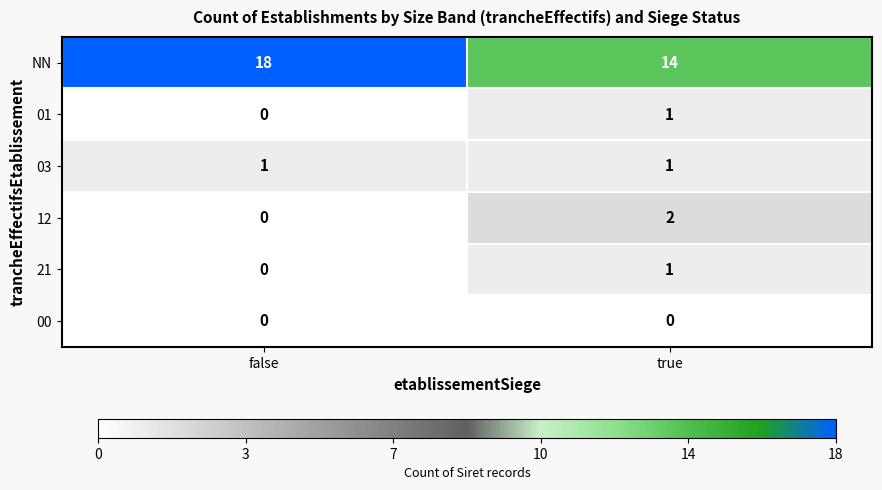

The value of NN at true is 25. True or false?

False